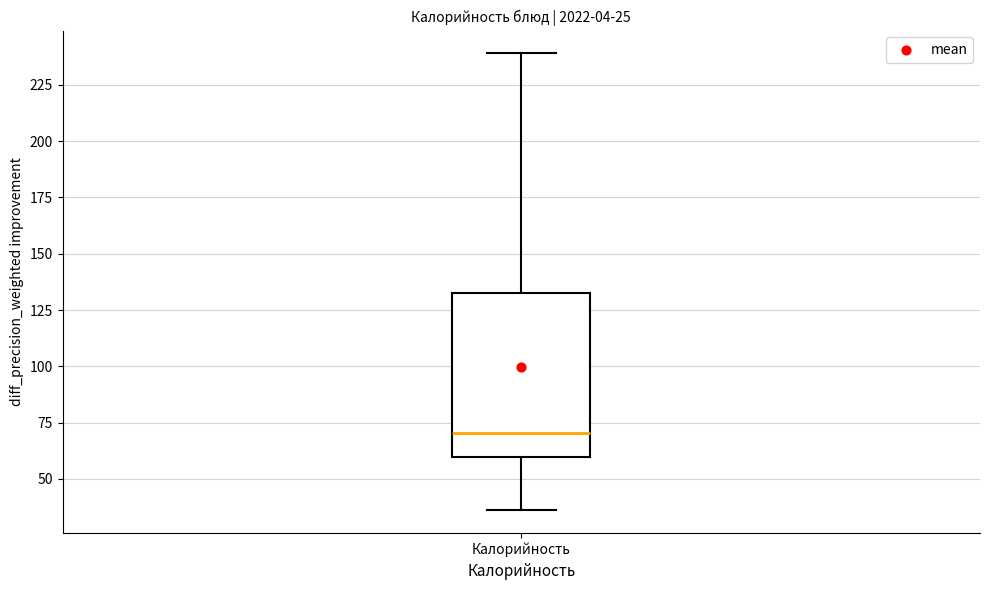

Where does the upper whisker of the box for Калорийность end on the y-axis? The values are not printed on the chart, so give them approximately, as read against the axis.

240